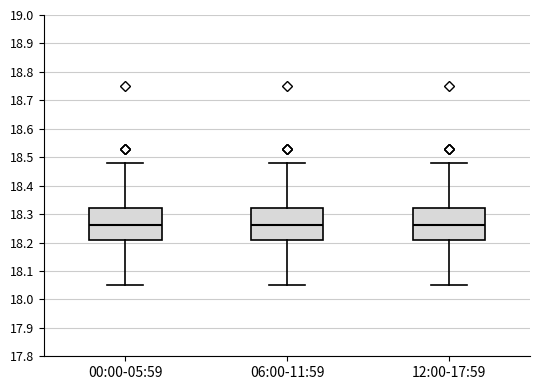

Reading left to right, transcribe this box plot: for each box, give where its median line is, the range the box spans, and where its two whiskers end, as read against the y-axis. The values are not printed on the chart, so give them approximately, as read against the axis.

00:00-05:59: median 18.26, box 18.21 to 18.32, whiskers 18.05 to 18.48
06:00-11:59: median 18.26, box 18.21 to 18.32, whiskers 18.05 to 18.48
12:00-17:59: median 18.26, box 18.21 to 18.32, whiskers 18.05 to 18.48